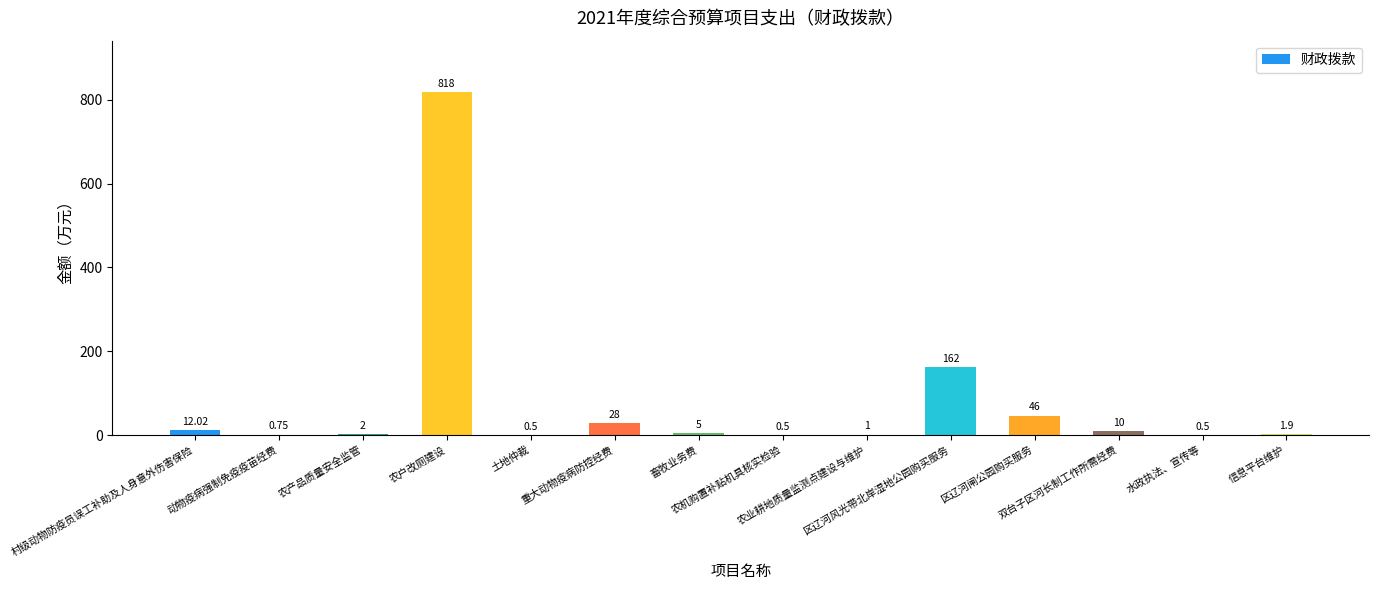

What is the sum of all values?

1088.2